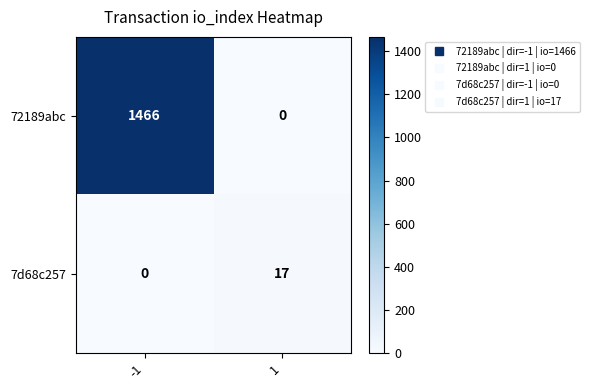

Reading right to left, extract all data points from this chart.

72189abc: 1=0	-1=1466
7d68c257: 1=17	-1=0